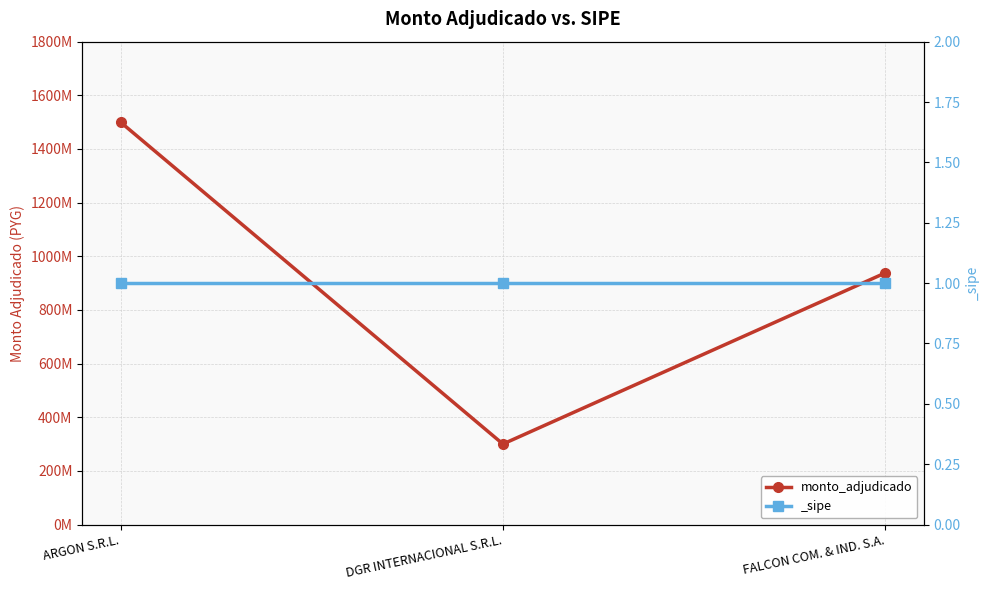

What is the value of the 1st point from the left?

1500000000